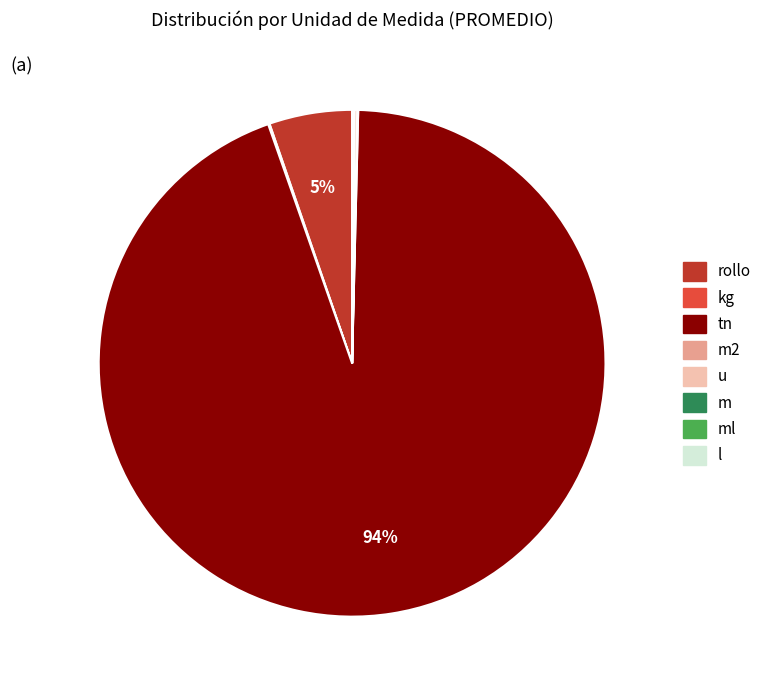

Is there any slice that represents more than half of the pie?

Yes